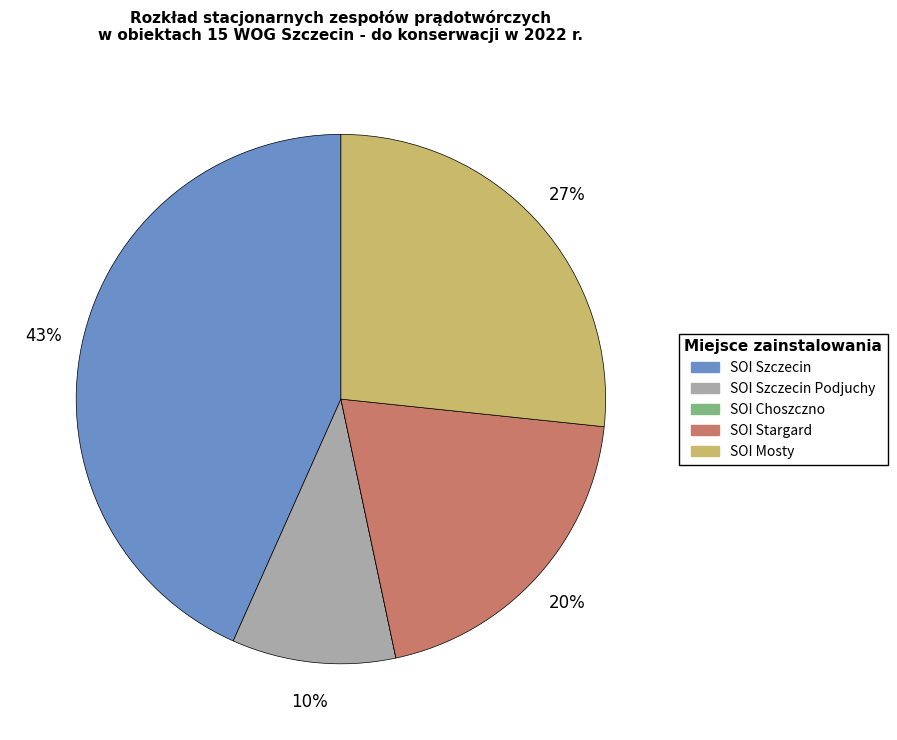

Which has a higher value, SOI Szczecin or SOI Szczecin Podjuchy?

SOI Szczecin